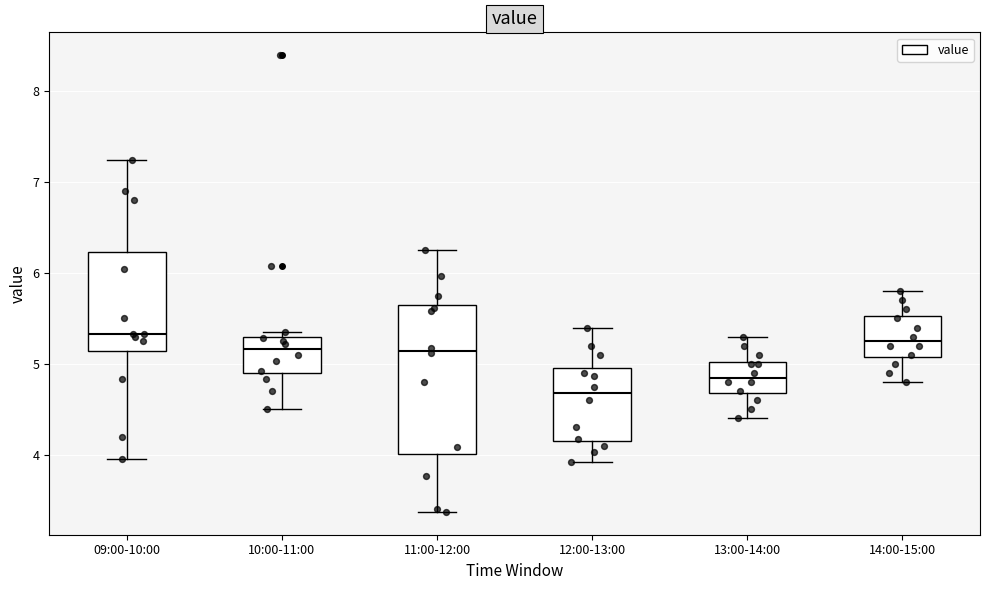

Reading left to right, transcribe this box plot: for each box, give where its median line is, the range the box spans, and where its two whiskers end, as read against the y-axis. The values are not printed on the chart, so give them approximately, as read against the axis.

09:00-10:00: median 5.3, box 5.1 to 6.2, whiskers 4.0 to 7.3
10:00-11:00: median 5.2, box 4.9 to 5.3, whiskers 4.5 to 5.4
11:00-12:00: median 5.1, box 4.0 to 5.7, whiskers 3.4 to 6.3
12:00-13:00: median 4.7, box 4.2 to 5.0, whiskers 3.9 to 5.4
13:00-14:00: median 4.9, box 4.7 to 5.0, whiskers 4.4 to 5.3
14:00-15:00: median 5.3, box 5.1 to 5.5, whiskers 4.8 to 5.8